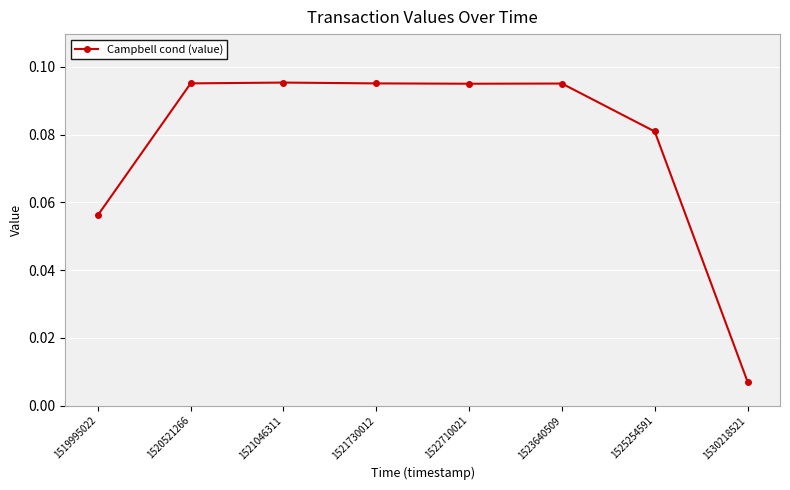

Which category has the lowest value across all series?

1530218521